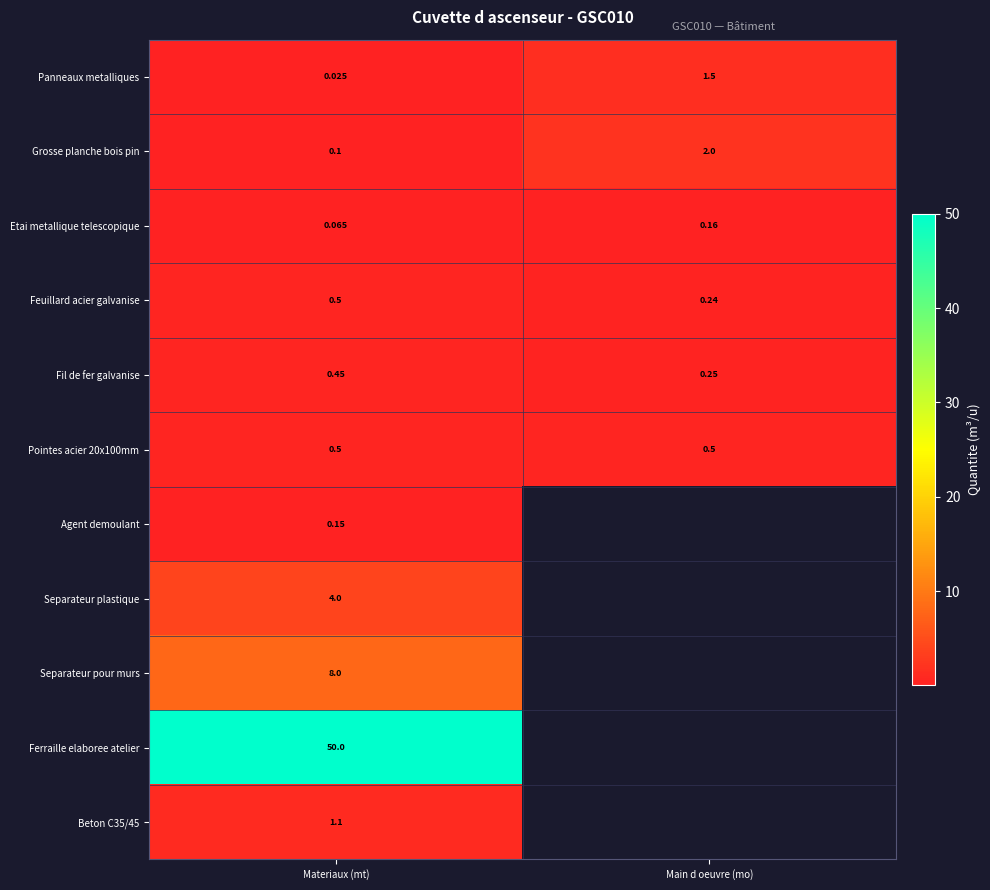

The value of Agent demoulant at Materiaux (mt) is 0.1. True or false?

True